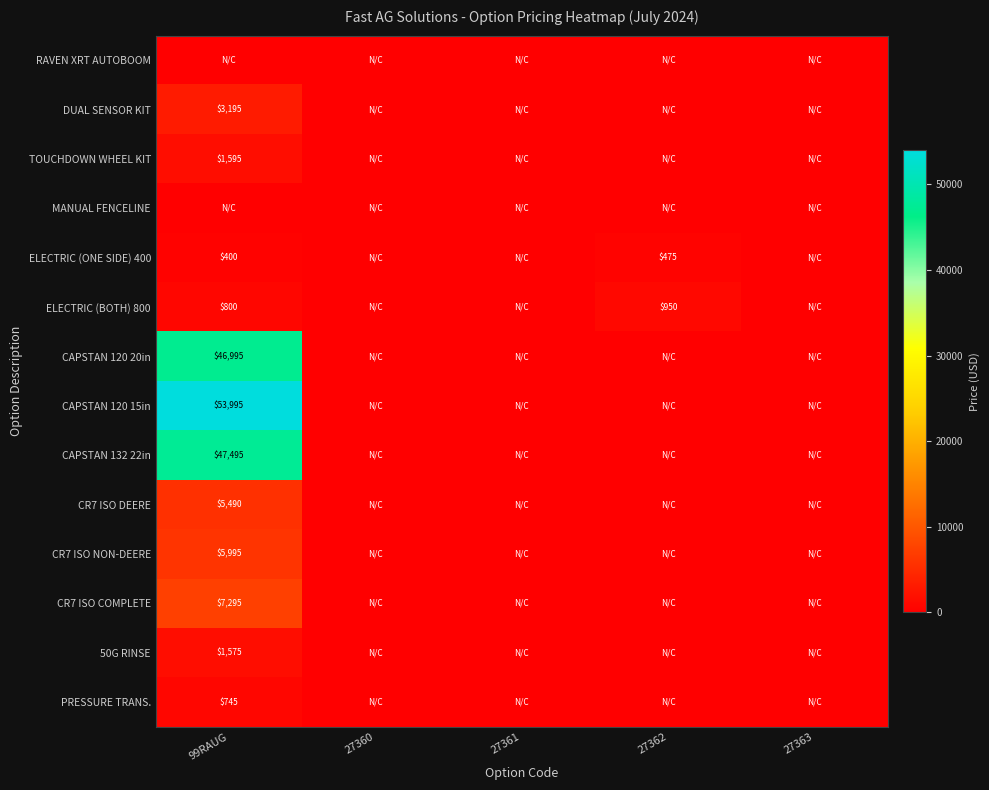

True or false: PRESSURE TRANS. has a value of 745 at 99RAUG.

True